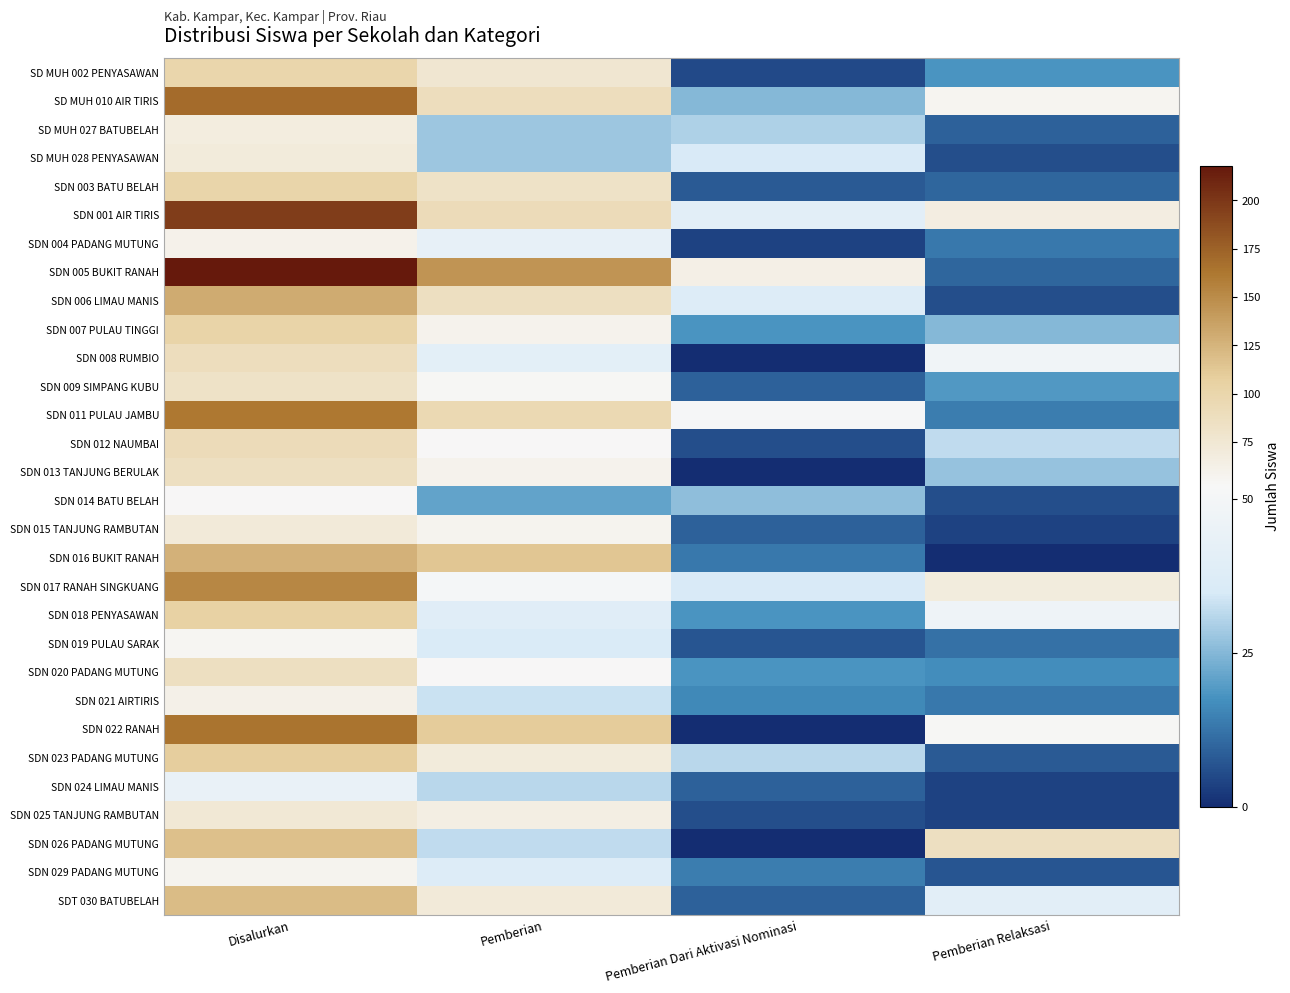

Reading left to right, what are all the values shown in this chart?

SD MUH 002 PENYASAWAN: Disalurkan=99	Pemberian=76	Pemberian Dari Aktivasi Nominasi=5	Pemberian Relaksasi=18
SD MUH 010 AIR TIRIS: Disalurkan=170	Pemberian=89	Pemberian Dari Aktivasi Nominasi=25	Pemberian Relaksasi=56
SD MUH 027 BATUBELAH: Disalurkan=67	Pemberian=28	Pemberian Dari Aktivasi Nominasi=30	Pemberian Relaksasi=9
SD MUH 028 PENYASAWAN: Disalurkan=69	Pemberian=28	Pemberian Dari Aktivasi Nominasi=35	Pemberian Relaksasi=6
SDN 003 BATU BELAH: Disalurkan=101	Pemberian=83	Pemberian Dari Aktivasi Nominasi=8	Pemberian Relaksasi=10
SDN 001 AIR TIRIS: Disalurkan=196	Pemberian=91	Pemberian Dari Aktivasi Nominasi=40	Pemberian Relaksasi=65
SDN 004 PADANG MUTUNG: Disalurkan=60	Pemberian=43	Pemberian Dari Aktivasi Nominasi=4	Pemberian Relaksasi=13
SDN 005 BUKIT RANAH: Disalurkan=218	Pemberian=145	Pemberian Dari Aktivasi Nominasi=63	Pemberian Relaksasi=10
SDN 006 LIMAU MANIS: Disalurkan=130	Pemberian=87	Pemberian Dari Aktivasi Nominasi=37	Pemberian Relaksasi=6
SDN 007 PULAU TINGGI: Disalurkan=102	Pemberian=59	Pemberian Dari Aktivasi Nominasi=18	Pemberian Relaksasi=25
SDN 008 RUMBIO: Disalurkan=89	Pemberian=41	Pemberian Dari Aktivasi Nominasi=0	Pemberian Relaksasi=48
SDN 009 SIMPANG KUBU: Disalurkan=82	Pemberian=54	Pemberian Dari Aktivasi Nominasi=9	Pemberian Relaksasi=19
SDN 011 PULAU JAMBU: Disalurkan=161	Pemberian=96	Pemberian Dari Aktivasi Nominasi=51	Pemberian Relaksasi=14
SDN 012 NAUMBAI: Disalurkan=91	Pemberian=53	Pemberian Dari Aktivasi Nominasi=6	Pemberian Relaksasi=32
SDN 013 TANJUNG BERULAK: Disalurkan=86	Pemberian=59	Pemberian Dari Aktivasi Nominasi=0	Pemberian Relaksasi=27
SDN 014 BATU BELAH: Disalurkan=53	Pemberian=21	Pemberian Dari Aktivasi Nominasi=26	Pemberian Relaksasi=6
SDN 015 TANJUNG RAMBUTAN: Disalurkan=71	Pemberian=58	Pemberian Dari Aktivasi Nominasi=9	Pemberian Relaksasi=4
SDN 016 BUKIT RANAH: Disalurkan=127	Pemberian=114	Pemberian Dari Aktivasi Nominasi=13	Pemberian Relaksasi=0
SDN 017 RANAH SINGKUANG: Disalurkan=153	Pemberian=50	Pemberian Dari Aktivasi Nominasi=35	Pemberian Relaksasi=68
SDN 018 PENYASAWAN: Disalurkan=104	Pemberian=39	Pemberian Dari Aktivasi Nominasi=18	Pemberian Relaksasi=47
SDN 019 PULAU SARAK: Disalurkan=55	Pemberian=36	Pemberian Dari Aktivasi Nominasi=7	Pemberian Relaksasi=12
SDN 020 PADANG MUTUNG: Disalurkan=87	Pemberian=52	Pemberian Dari Aktivasi Nominasi=18	Pemberian Relaksasi=17
SDN 021 AIRTIRIS: Disalurkan=62	Pemberian=33	Pemberian Dari Aktivasi Nominasi=16	Pemberian Relaksasi=13
SDN 022 RANAH: Disalurkan=164	Pemberian=110	Pemberian Dari Aktivasi Nominasi=0	Pemberian Relaksasi=54
SDN 023 PADANG MUTUNG: Disalurkan=109	Pemberian=70	Pemberian Dari Aktivasi Nominasi=31	Pemberian Relaksasi=8
SDN 024 LIMAU MANIS: Disalurkan=44	Pemberian=31	Pemberian Dari Aktivasi Nominasi=9	Pemberian Relaksasi=4
SDN 025 TANJUNG RAMBUTAN: Disalurkan=74	Pemberian=64	Pemberian Dari Aktivasi Nominasi=6	Pemberian Relaksasi=4
SDN 026 PADANG MUTUNG: Disalurkan=118	Pemberian=32	Pemberian Dari Aktivasi Nominasi=0	Pemberian Relaksasi=86
SDN 029 PADANG MUTUNG: Disalurkan=58	Pemberian=37	Pemberian Dari Aktivasi Nominasi=14	Pemberian Relaksasi=7
SDT 030 BATUBELAH: Disalurkan=120	Pemberian=71	Pemberian Dari Aktivasi Nominasi=9	Pemberian Relaksasi=40